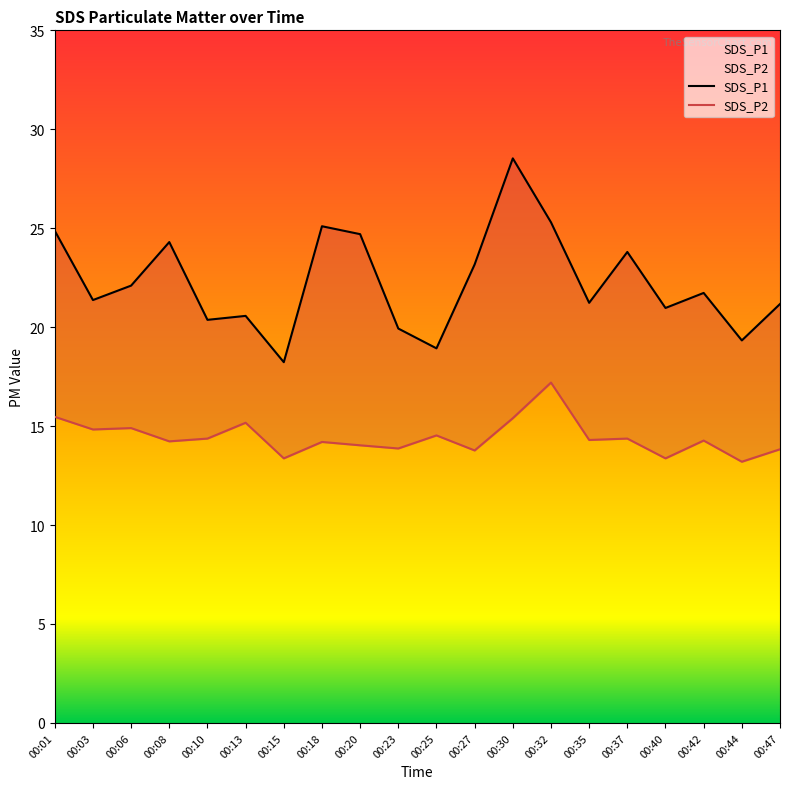

At which label does SDS_P1 first exceed 21?

00:01